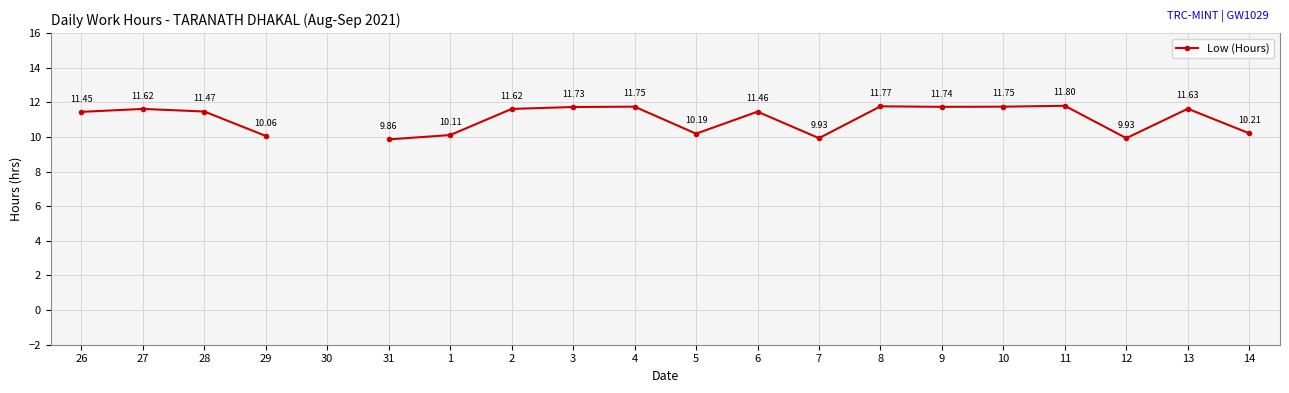

The value at 26 is 11.4. True or false?

True